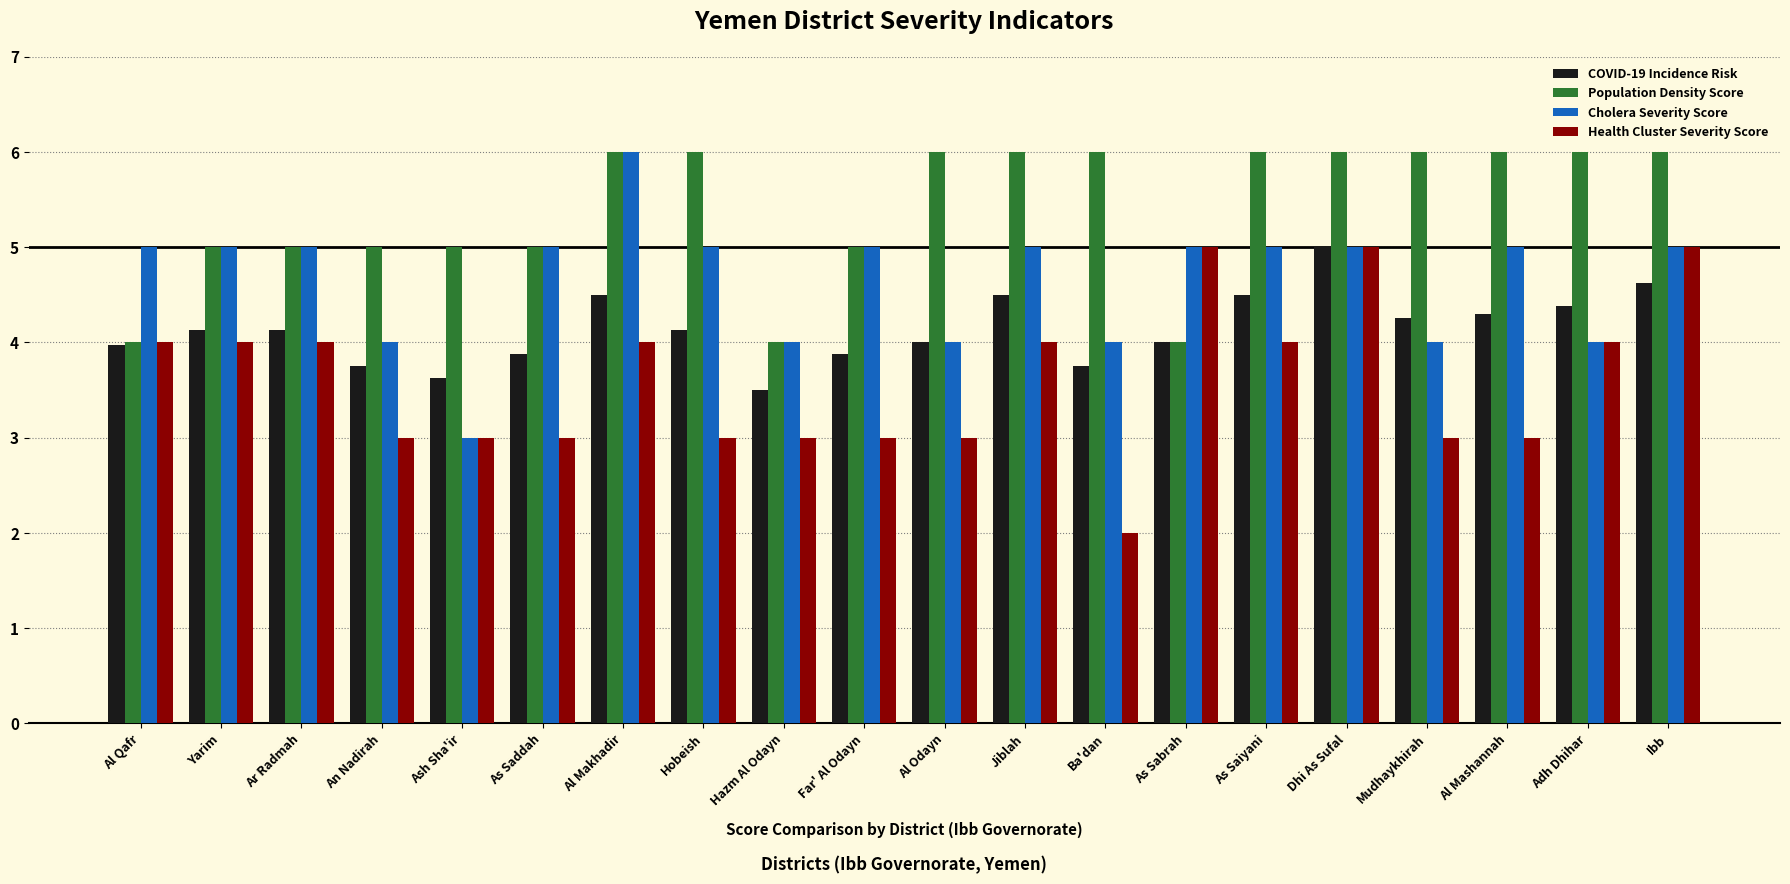

Read the Population Density Score value at An Nadirah.

5.0